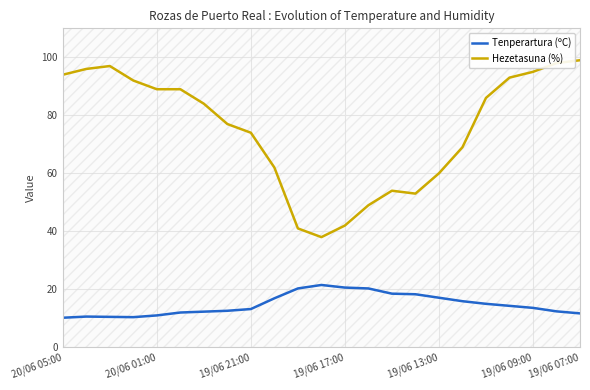

List the series in order of their peak value, lowest first.

Tenperartura (ºC), Hezetasuna (%)